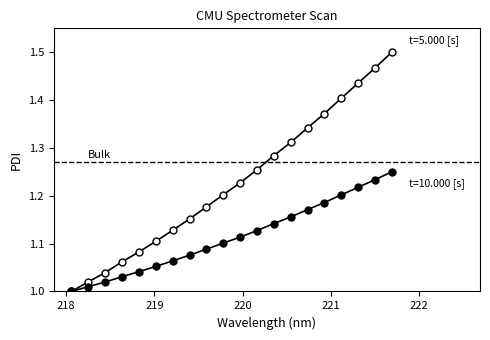

What is the value of the 6th point from the left?

1.1